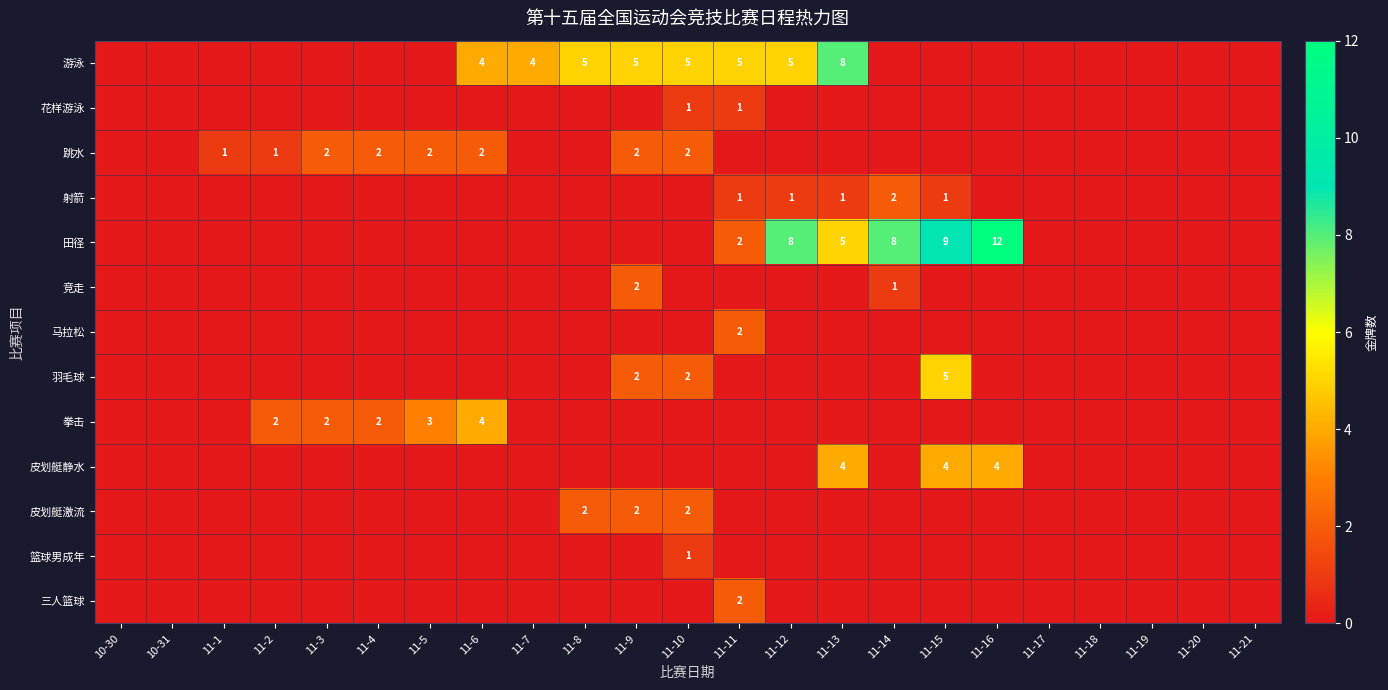

How many series are shown in this chart?

13